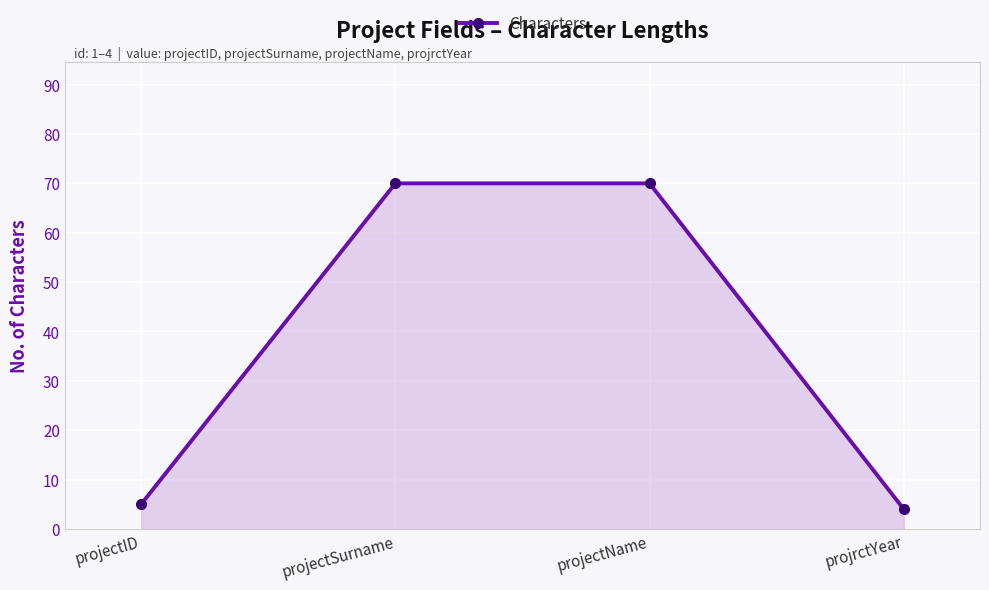

Between projrctYear and projectID, which is larger?

projectID